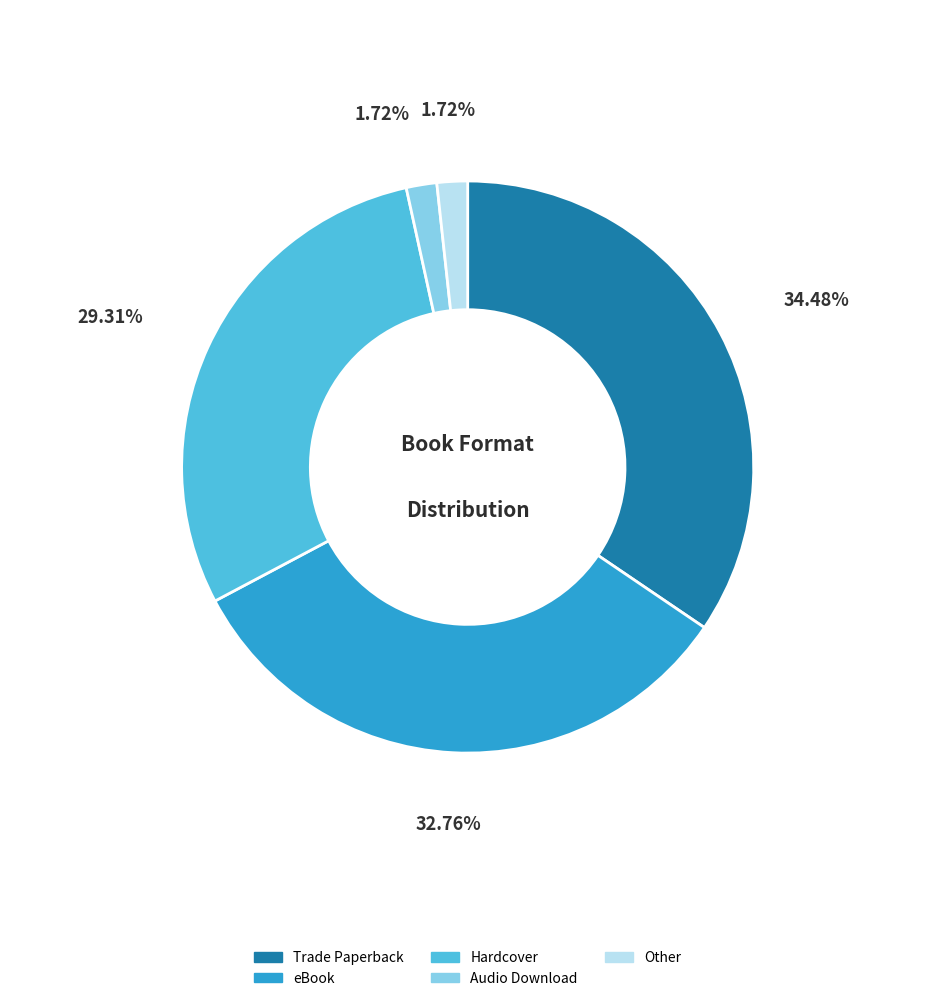

To the nearest percent, what portion does Other represent?

2%